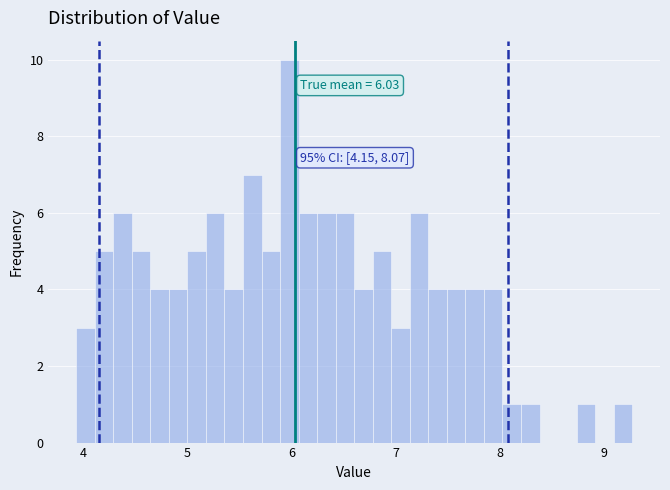

Read against the x-axis, roughly where is the centre of the tallest bar?

6.0